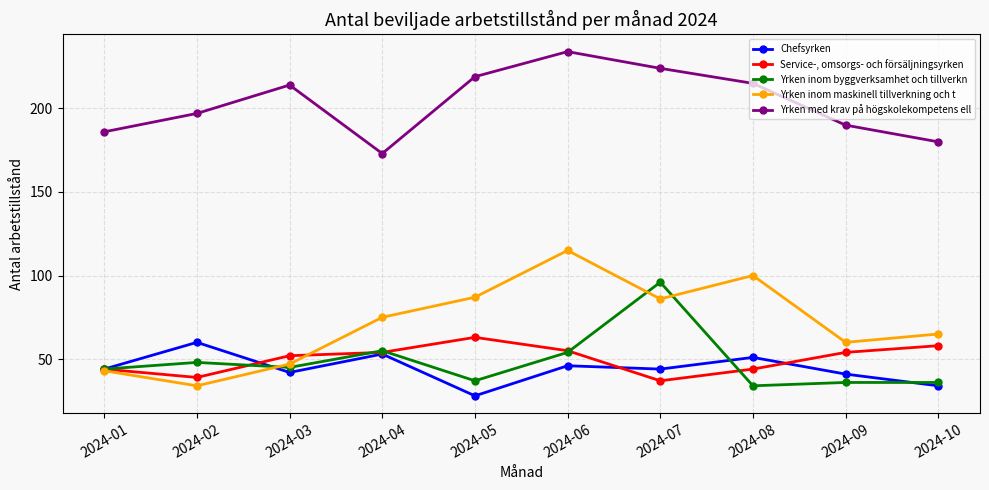

Which series has the largest total across all categories?

Yrken med krav på högskolekompetens ell